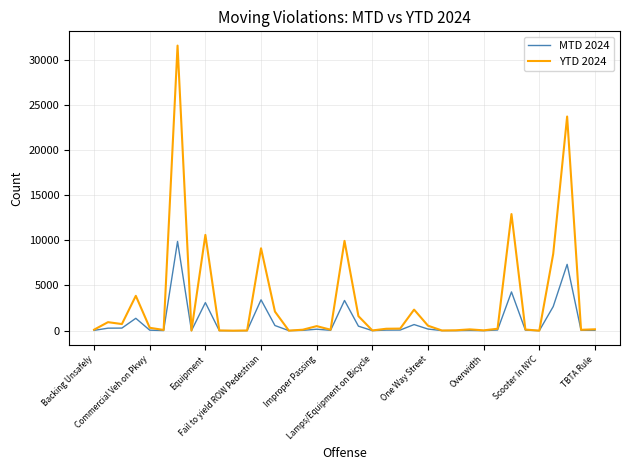

In YTD 2024, how many points are lower than both neighbors (excluding endpoints)?

11